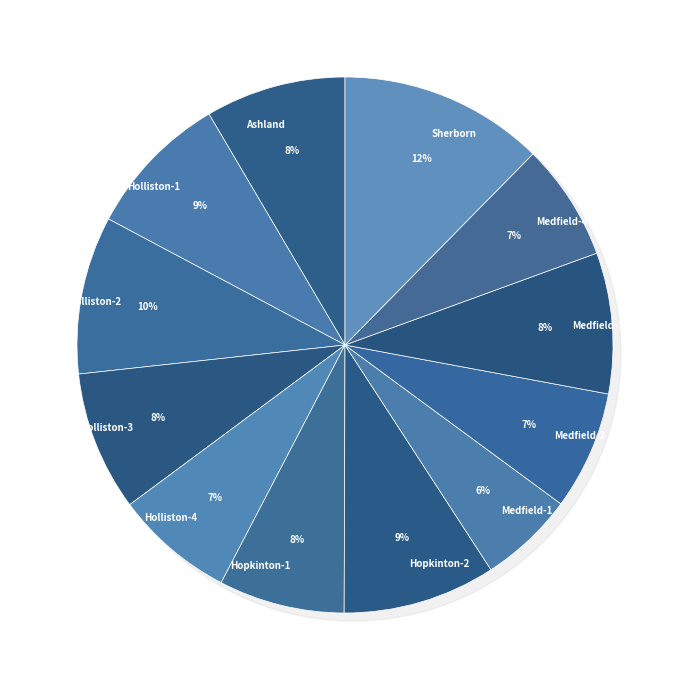

What percentage do Hopkinton-2 and Medfield-1 together represent?

15.0%